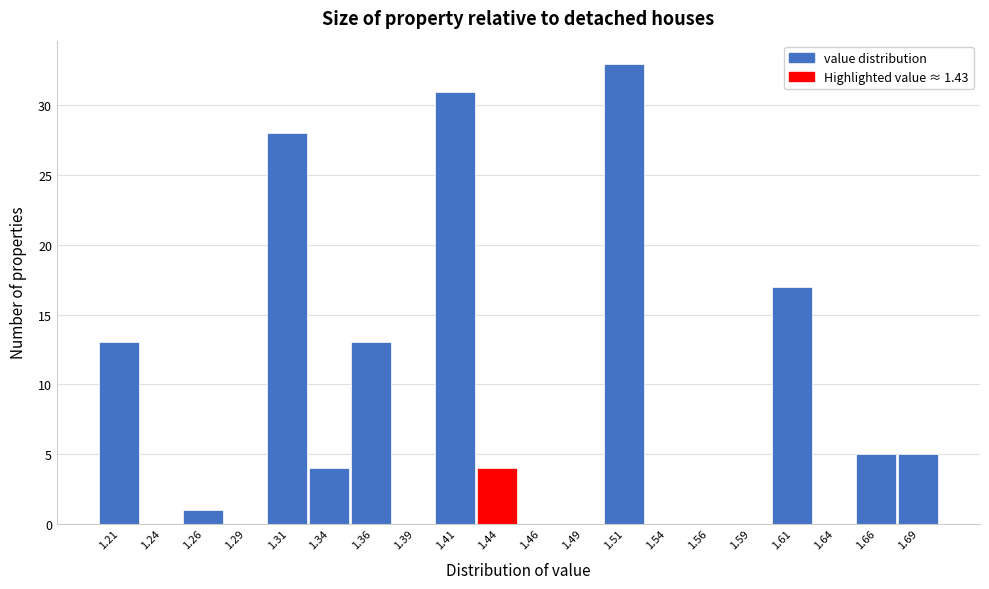

How tall is the bar that spans 1.325 to 1.350 on the x-axis? The values are not printed on the chart, so give them approximately, as read against the axis.

4